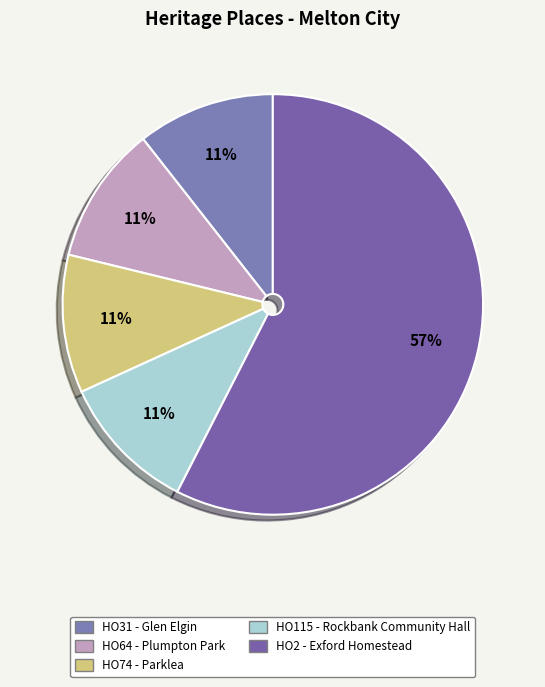

Count the number of slices in the pie.

5